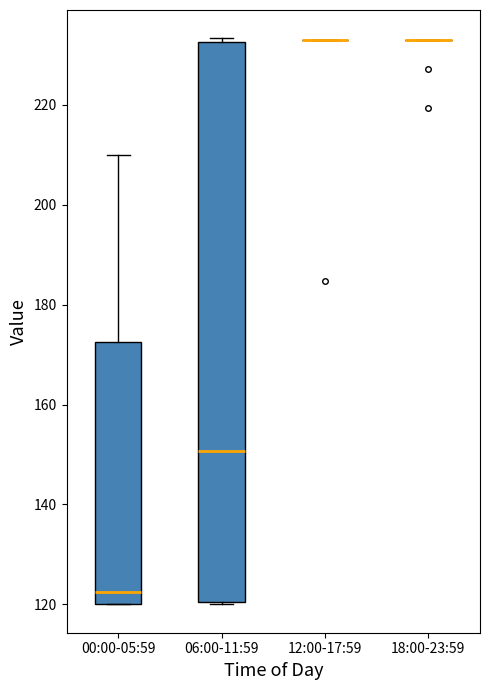

Reading left to right, transcribe this box plot: for each box, give where its median line is, the range the box spans, and where its two whiskers end, as read against the y-axis. The values are not printed on the chart, so give them approximately, as read against the axis.

00:00-05:59: median 122, box 120 to 172, whiskers 120 to 210
06:00-11:59: median 150, box 120 to 232, whiskers 120 to 234
12:00-17:59: box collapsed to a line at 234, whiskers 234 to 234
18:00-23:59: box collapsed to a line at 234, whiskers 234 to 234